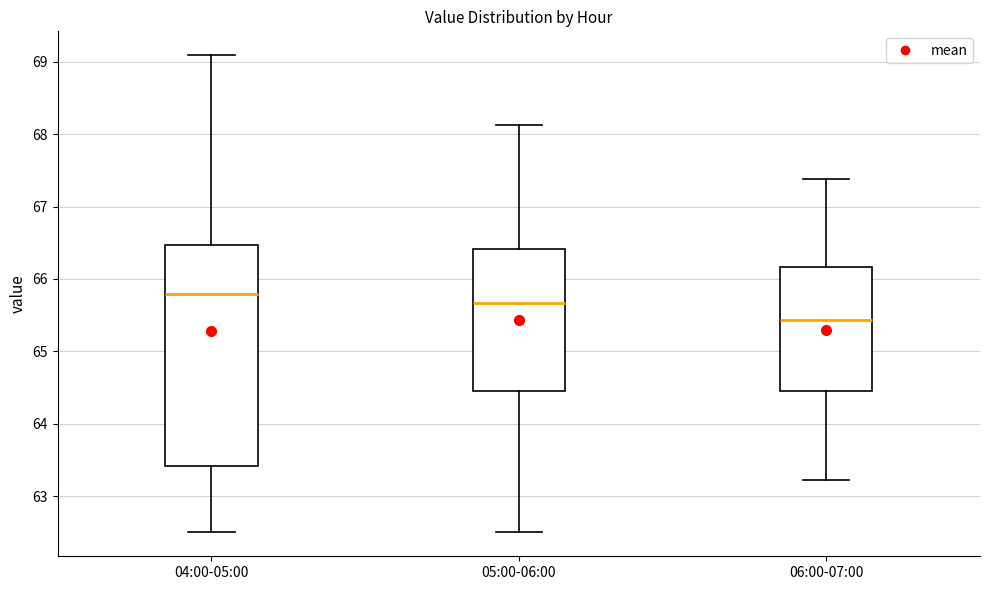

Reading left to right, read every box against the y-axis: the position of its median line, the range the box covers, and the ends of its whiskers. The values are not printed on the chart, so give them approximately, as read against the axis.

04:00-05:00: median 65.8, box 63.4 to 66.5, whiskers 62.5 to 69.1
05:00-06:00: median 65.7, box 64.5 to 66.4, whiskers 62.5 to 68.1
06:00-07:00: median 65.4, box 64.5 to 66.2, whiskers 63.2 to 67.4